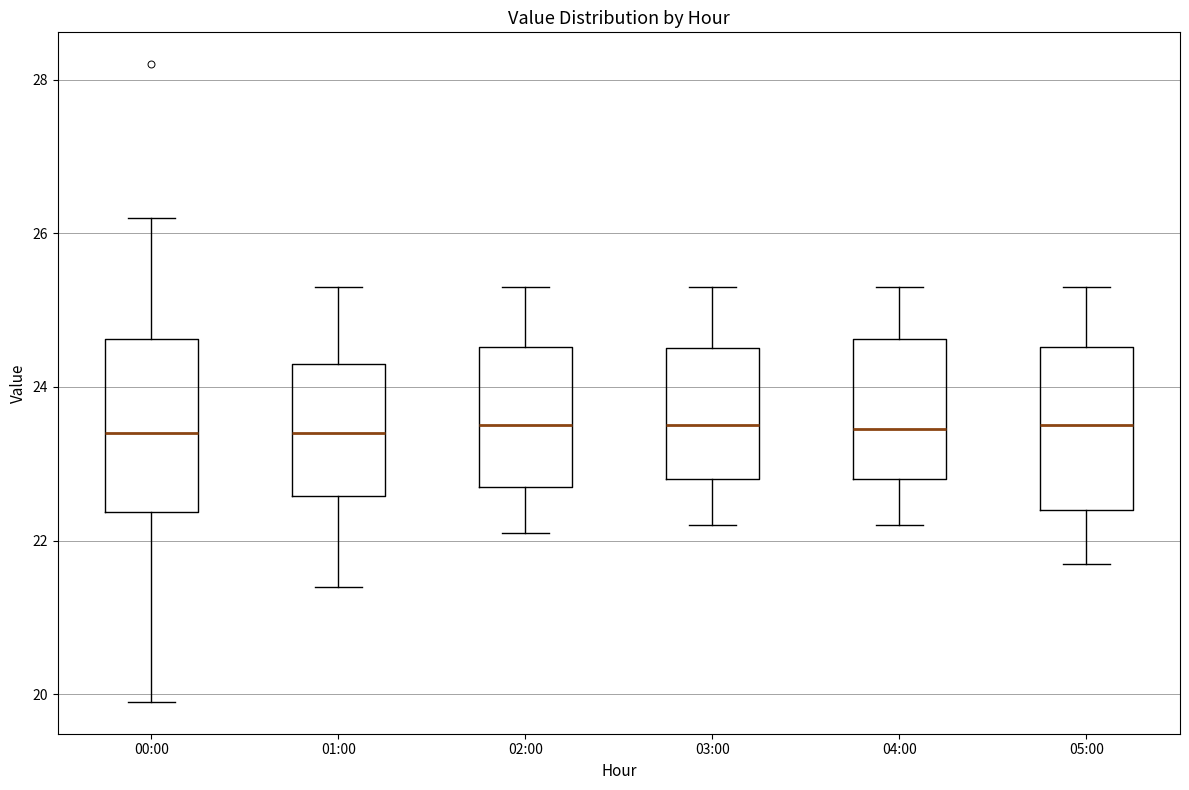

Reading left to right, transcribe this box plot: for each box, give where its median line is, the range the box spans, and where its two whiskers end, as read against the y-axis. The values are not printed on the chart, so give them approximately, as read against the axis.

00:00: median 23.4, box 22.4 to 24.6, whiskers 20.0 to 26.2
01:00: median 23.4, box 22.6 to 24.4, whiskers 21.4 to 25.4
02:00: median 23.6, box 22.8 to 24.6, whiskers 22.2 to 25.4
03:00: median 23.6, box 22.8 to 24.6, whiskers 22.2 to 25.4
04:00: median 23.4, box 22.8 to 24.6, whiskers 22.2 to 25.4
05:00: median 23.6, box 22.4 to 24.6, whiskers 21.8 to 25.4